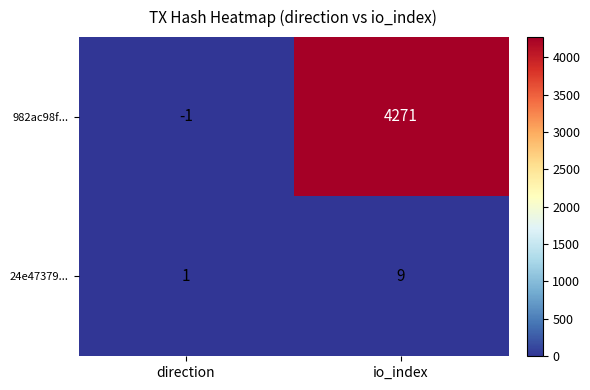

At how many categories does at least one series exceed 3910?

1